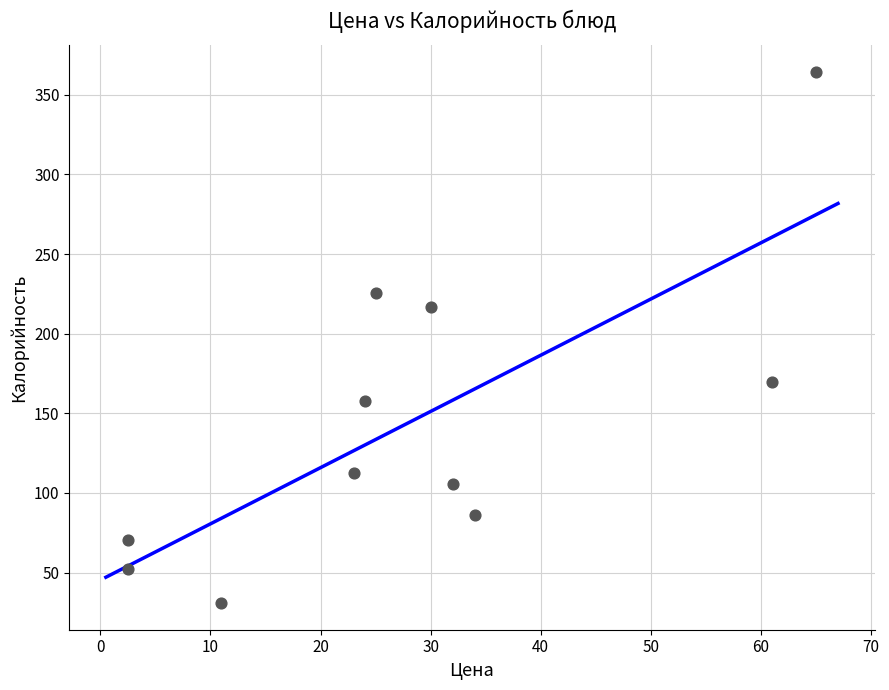

What is the range of Y values (max minus min)?

333.7